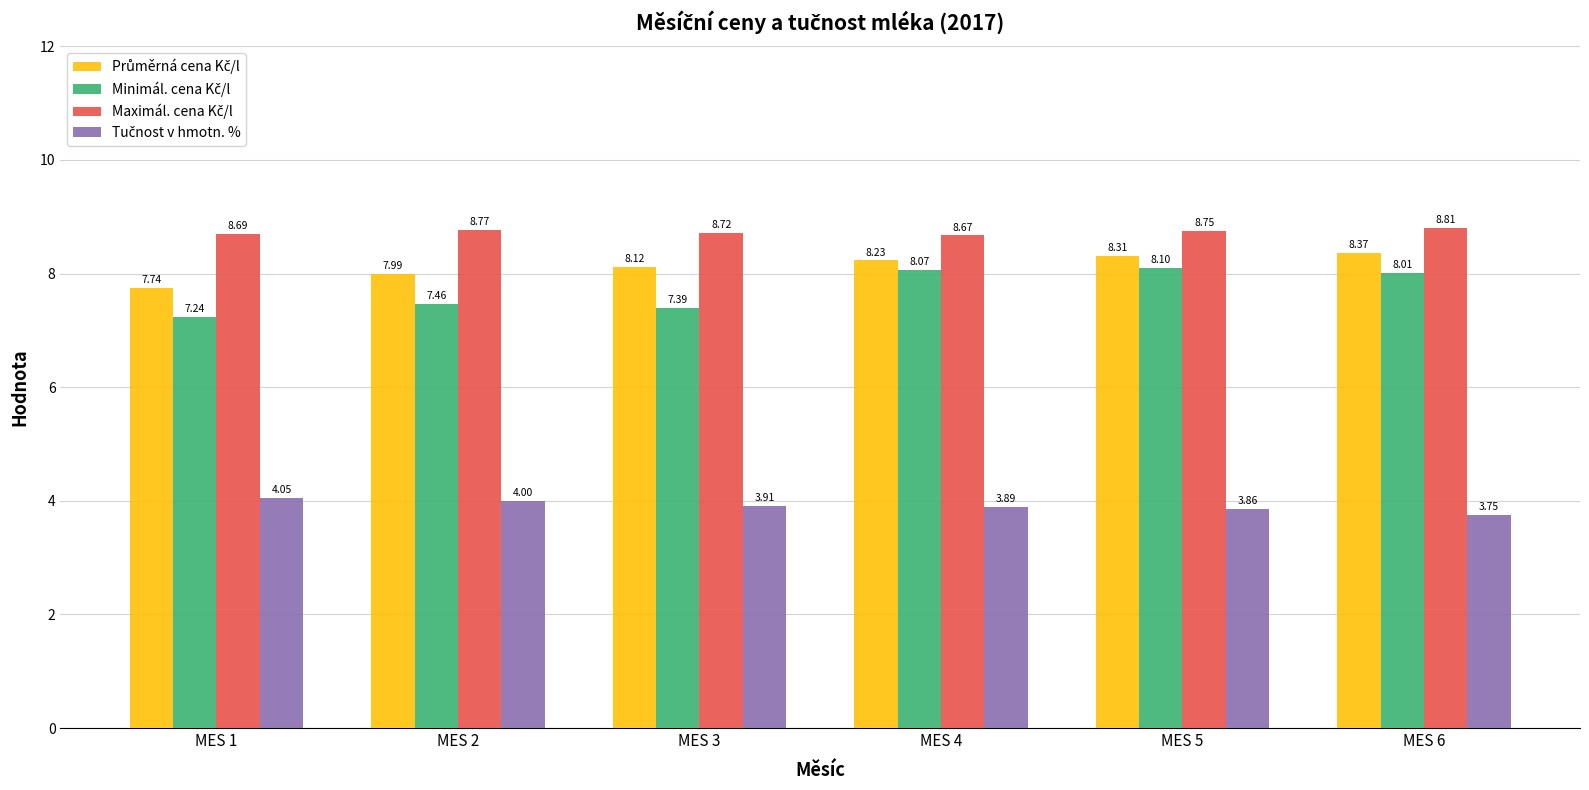

How many series are shown in this chart?

4